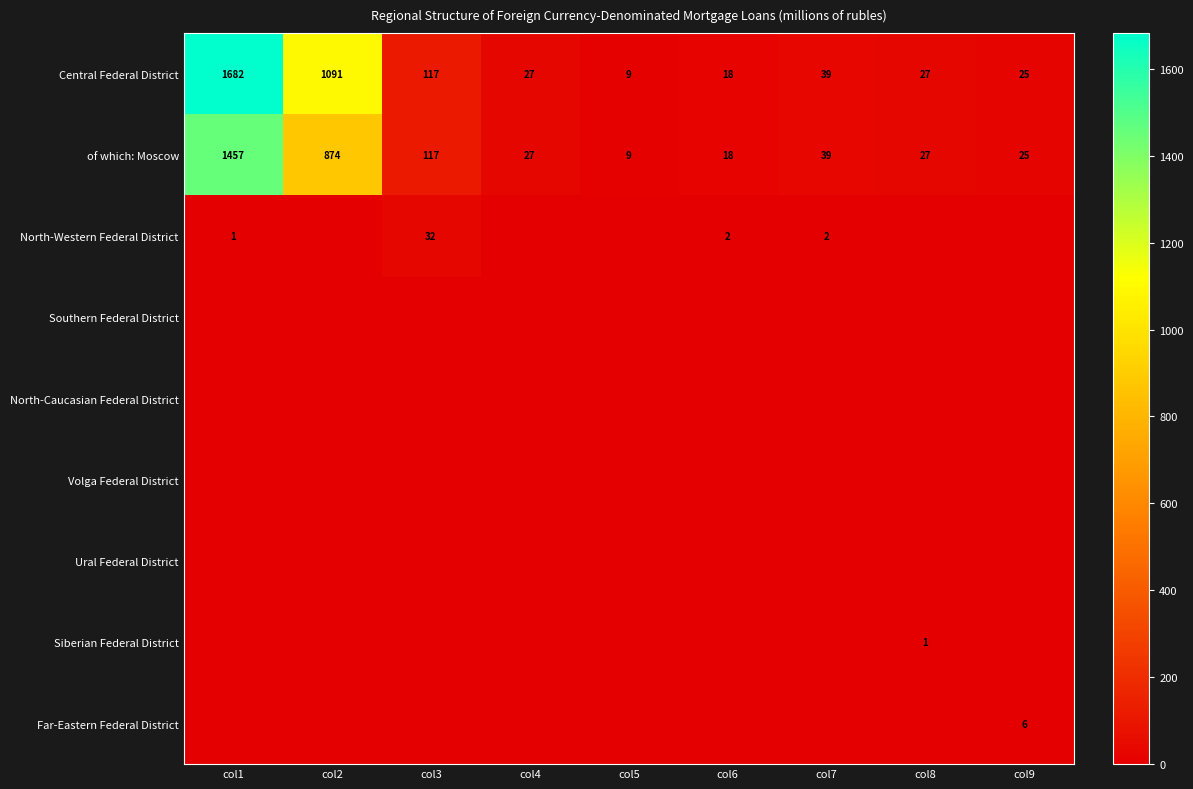

What is the sum of the of which: Moscow values at col6 and col3?

135